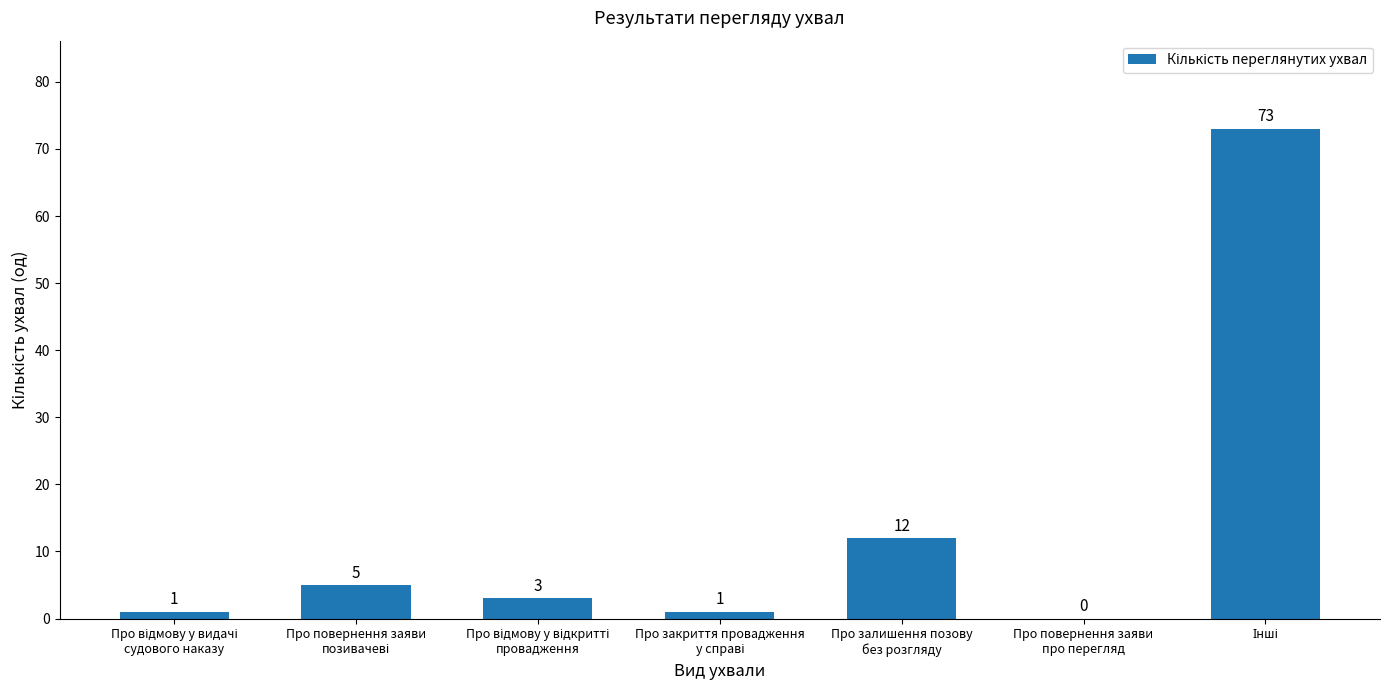

Reading right to left, transcribe all the data shown in this chart.

73	0	12	1	3	5	1